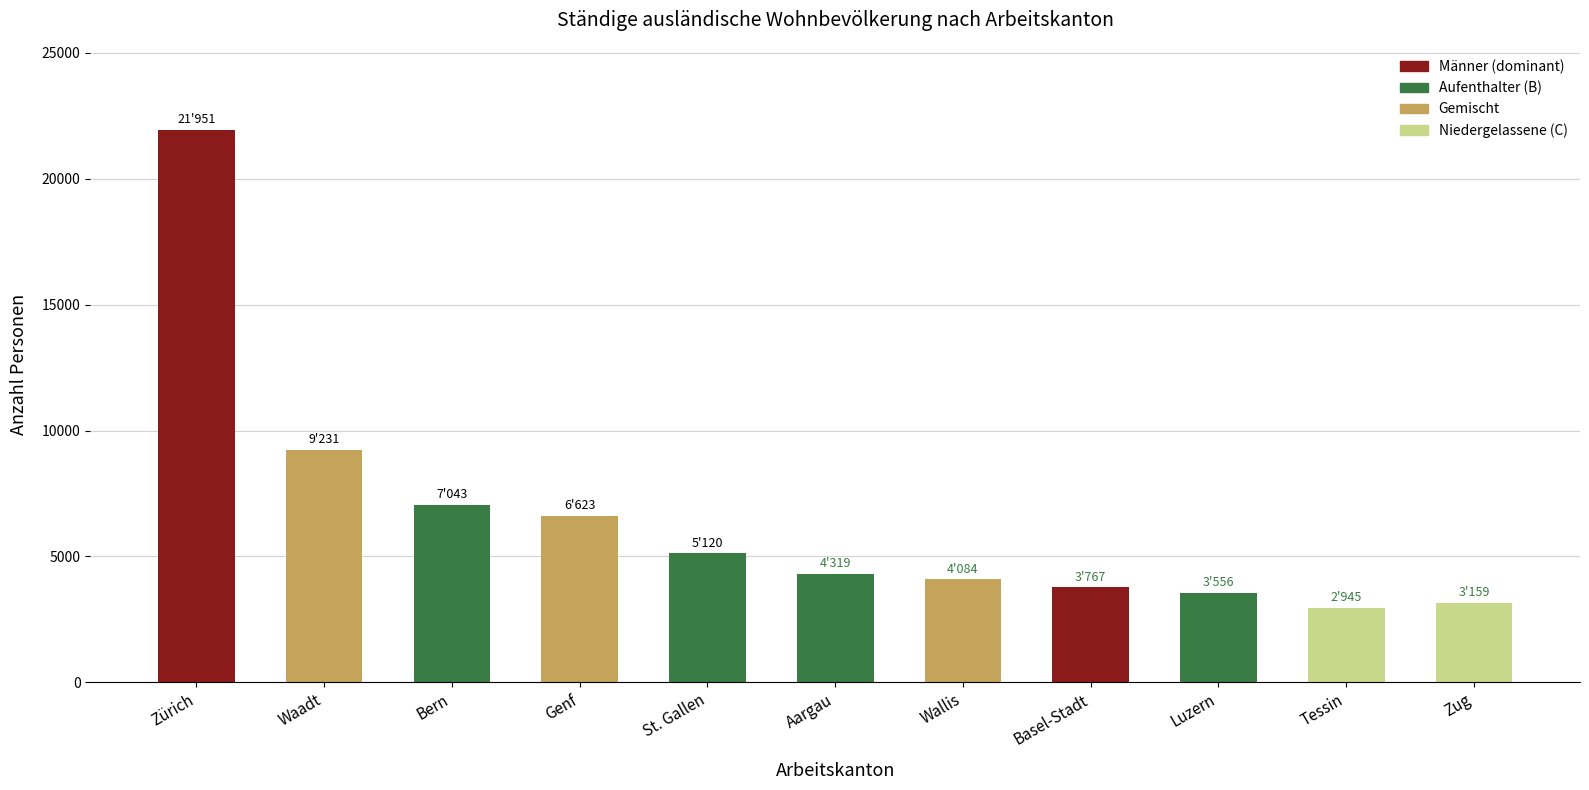

What is the difference between the maximum and minimum values?

19006